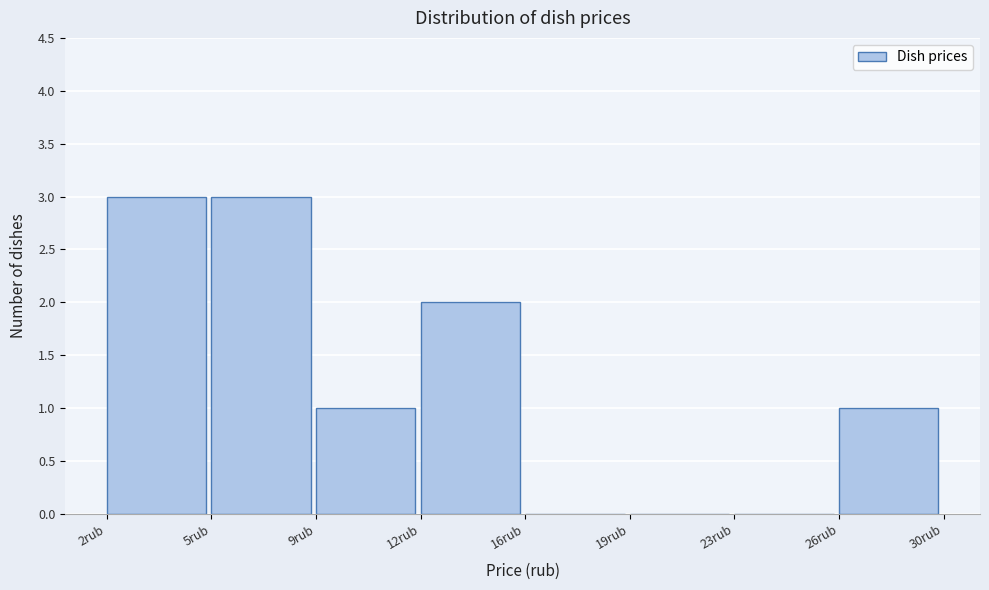

Reading right to left, transcribe all the data shown in this chart.

26rub=1	23rub=0	19rub=0	16rub=0	12rub=2	9rub=1	5rub=3	2rub=3